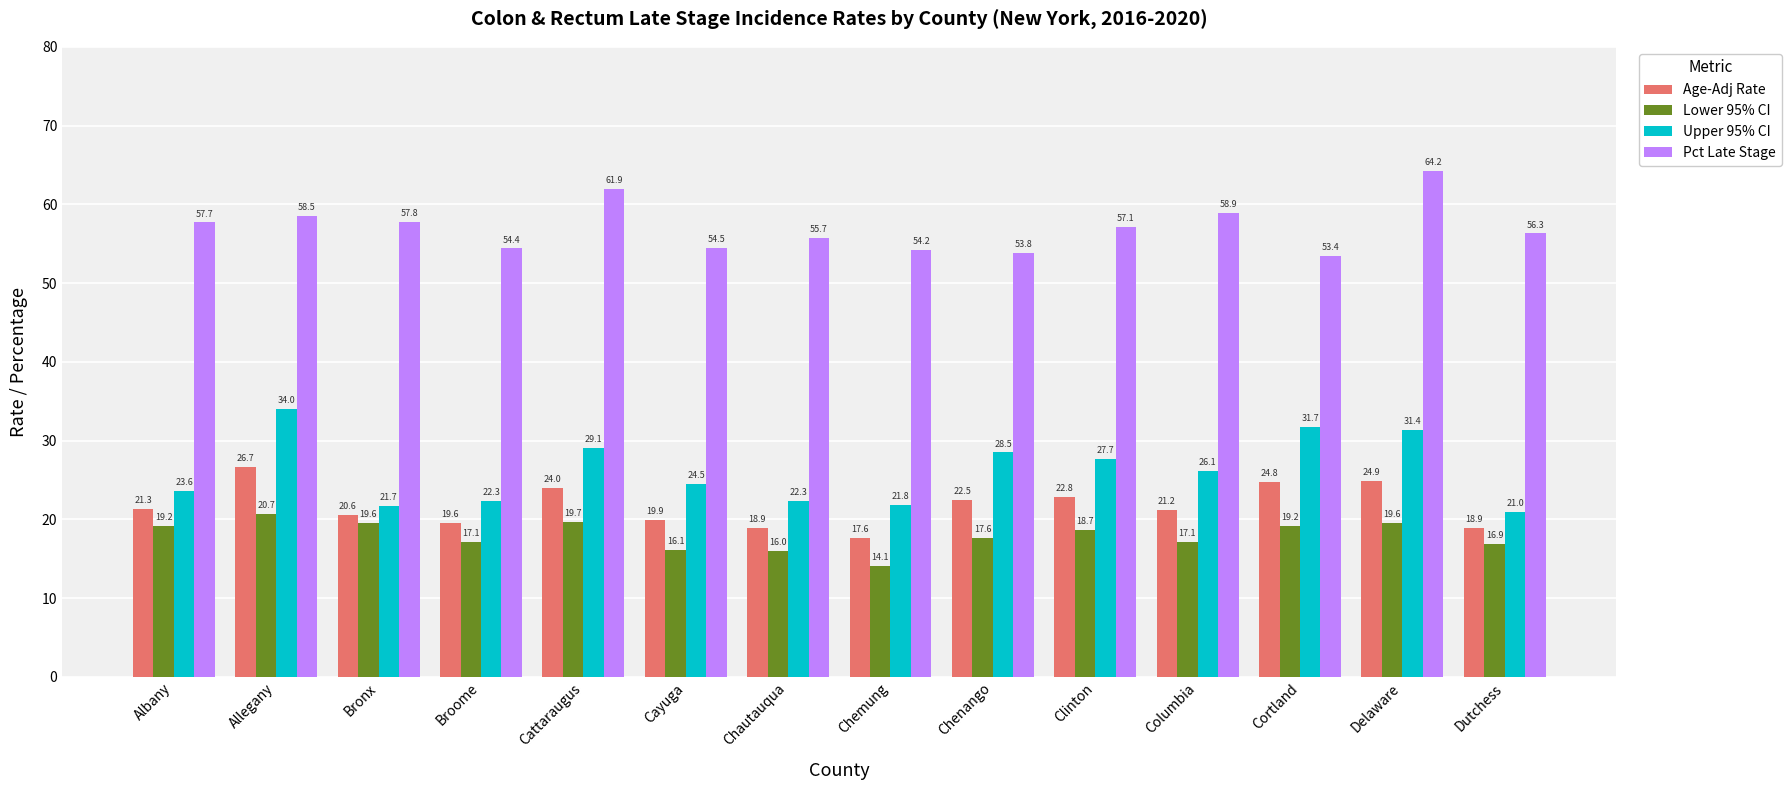

Reading right to left, extract all data points from this chart.

Age-Adj Rate: 18.9	24.9	24.8	21.2	22.8	22.5	17.6	18.9	19.9	24.0	19.6	20.6	26.7	21.3
Lower 95% CI: 16.9	19.6	19.2	17.1	18.7	17.6	14.1	16.0	16.1	19.7	17.1	19.6	20.7	19.2
Upper 95% CI: 21.0	31.4	31.7	26.1	27.7	28.5	21.8	22.3	24.5	29.1	22.3	21.7	34.0	23.6
Pct Late Stage: 56.3	64.2	53.4	58.9	57.1	53.8	54.2	55.7	54.5	61.9	54.4	57.8	58.5	57.7